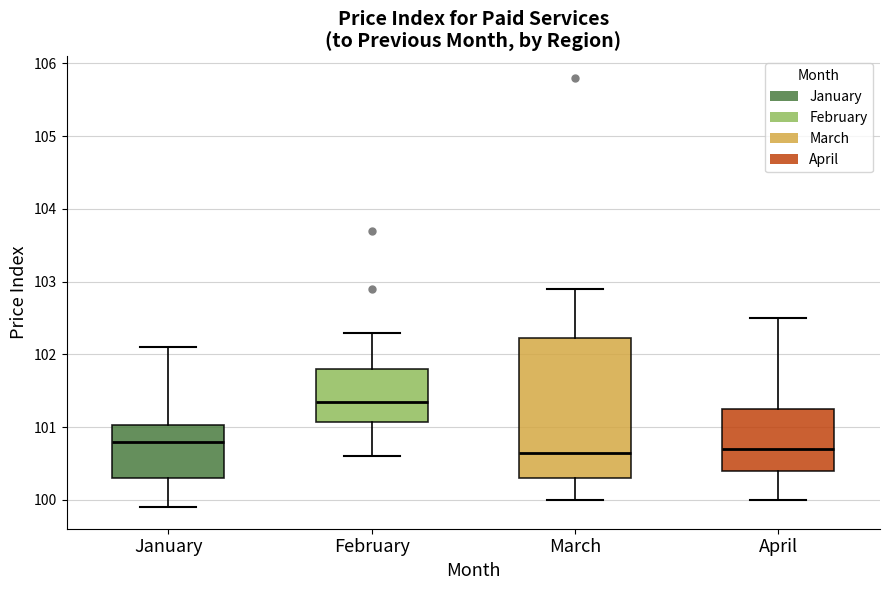

Which box's median line is the highest?

February